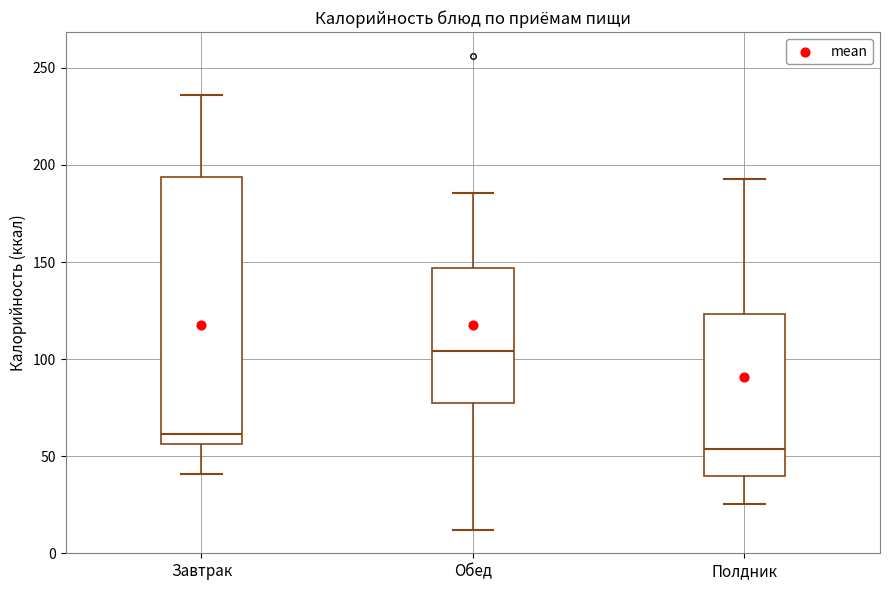

Which box is the tallest, from its lower edge to its upper edge?

Завтрак